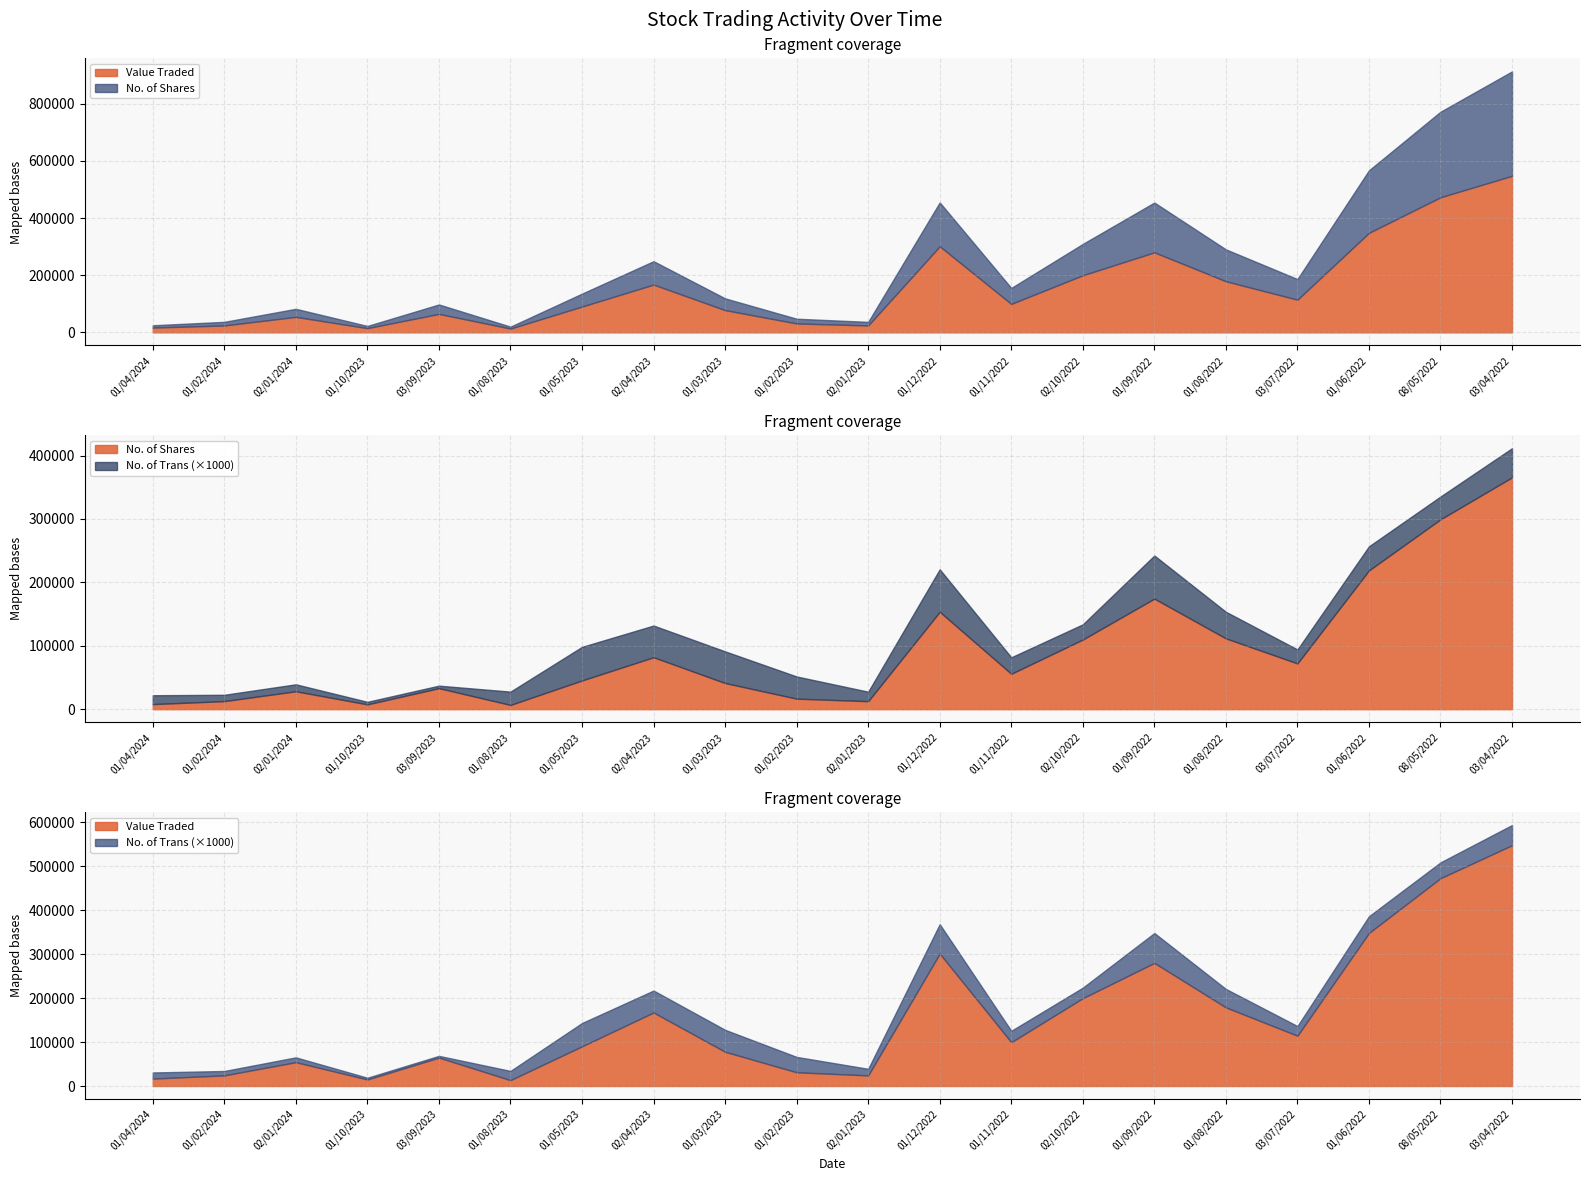

What is the sum of the No. of Trans values at 03/04/2022 and 01/02/2023?

81